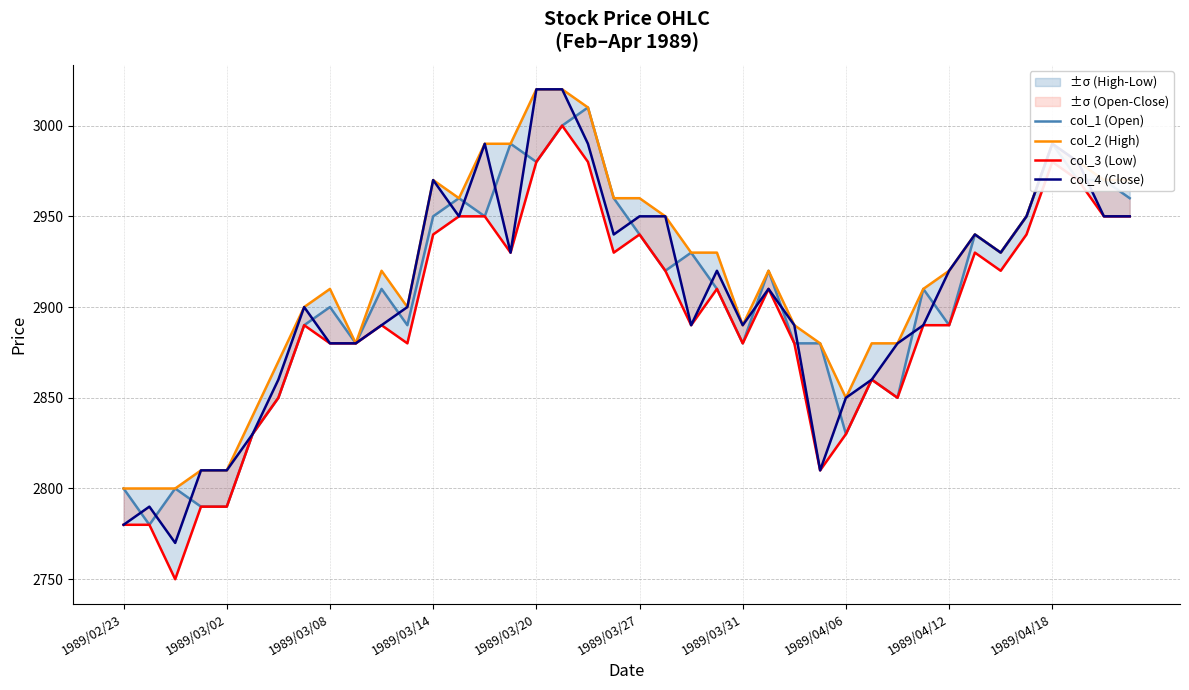

What is the sum of all col_1 (Open) values?

116220